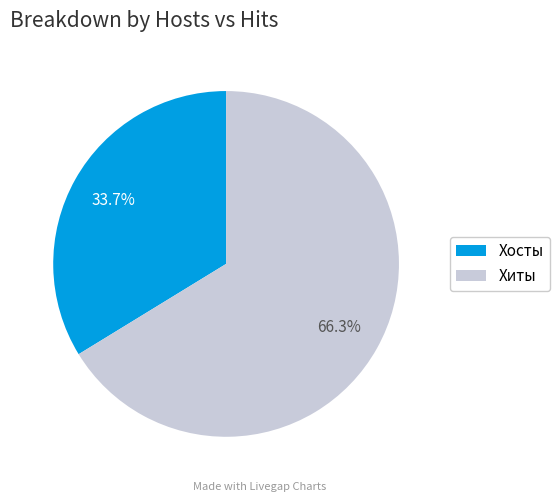

Is Хосты the majority of the pie?

No